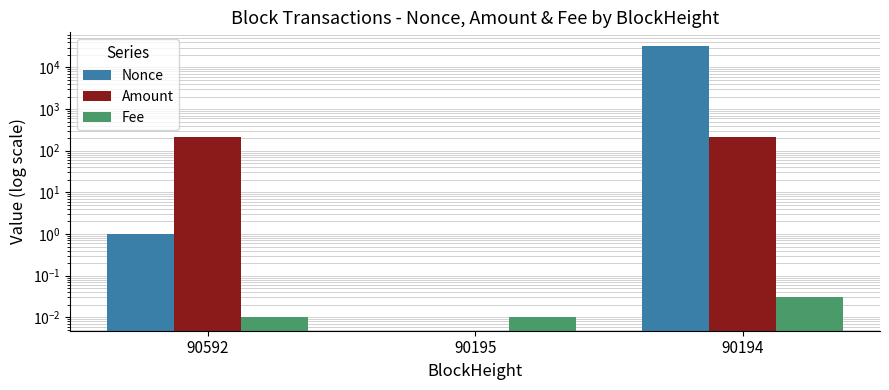

Reading right to left, transcribe all the data shown in this chart.

Nonce: 32831.0	0.0	1.0
Amount: 217.3	0.0	216.0
Fee: 0.0	0.0	0.0